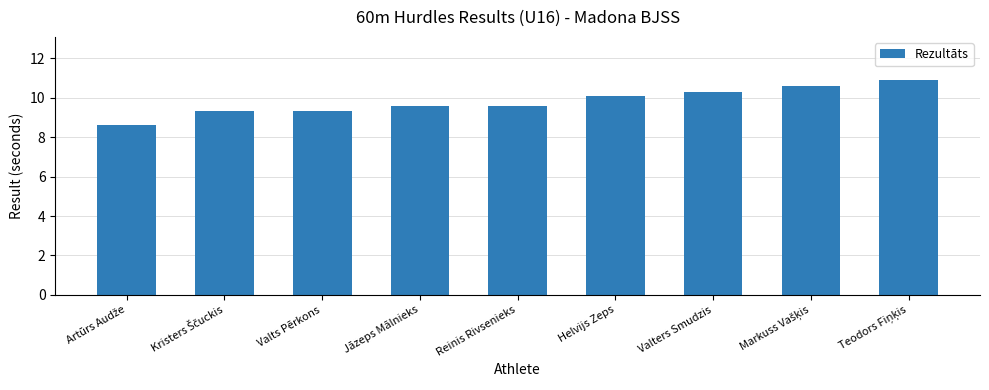

Reading left to right, transcribe all the data shown in this chart.

8.6	9.3	9.3	9.6	9.6	10.1	10.3	10.6	10.9